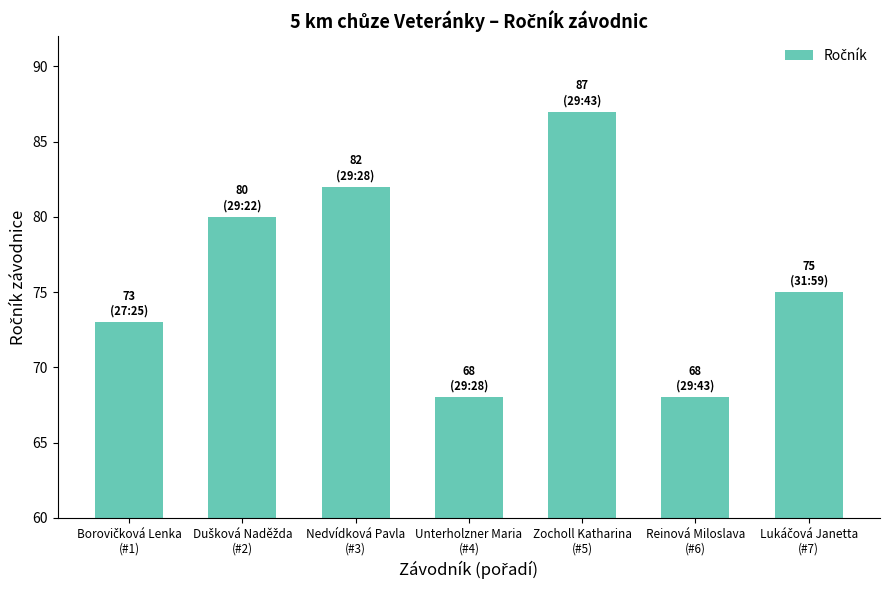

How many data points are less than 75?

3